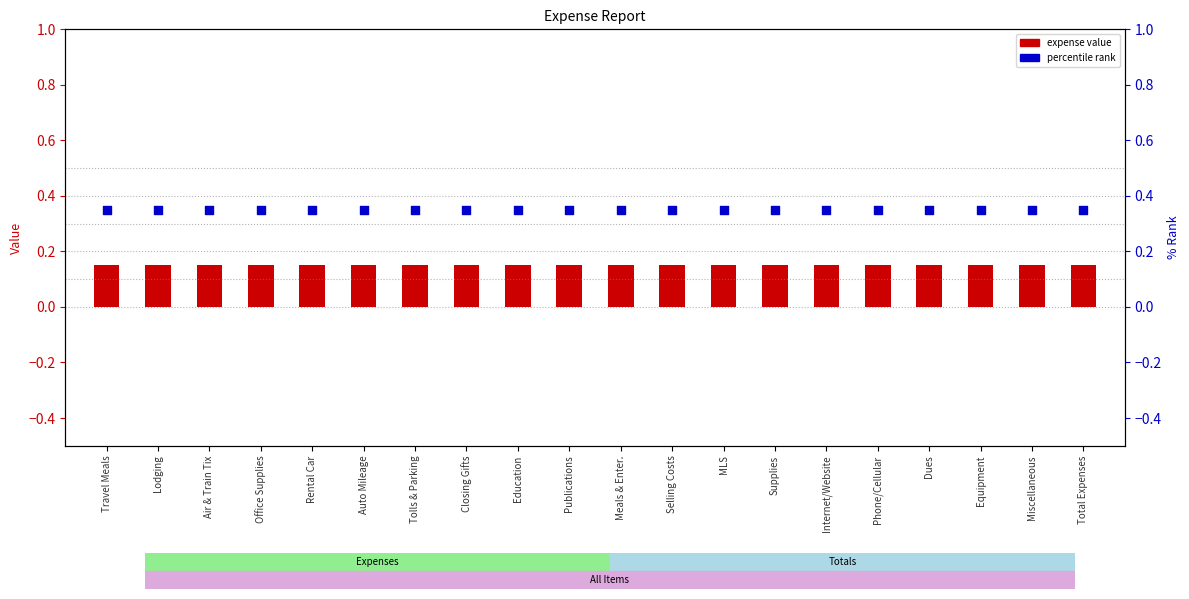

Which series has the largest total across all categories?

percentile rank